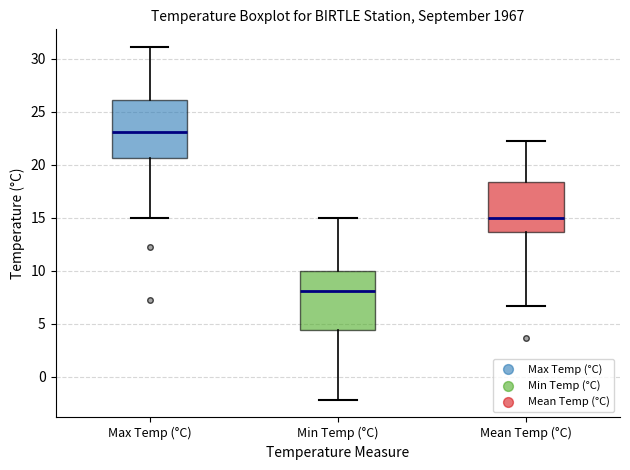

Reading left to right, transcribe this box plot: for each box, give where its median line is, the range the box spans, and where its two whiskers end, as read against the y-axis. The values are not printed on the chart, so give them approximately, as read against the axis.

Max Temp (°C): median 23.0, box 20.5 to 26.0, whiskers 15.0 to 31.0
Min Temp (°C): median 8.0, box 4.5 to 10.0, whiskers -2.0 to 15.0
Mean Temp (°C): median 15.0, box 13.5 to 18.5, whiskers 6.5 to 22.0